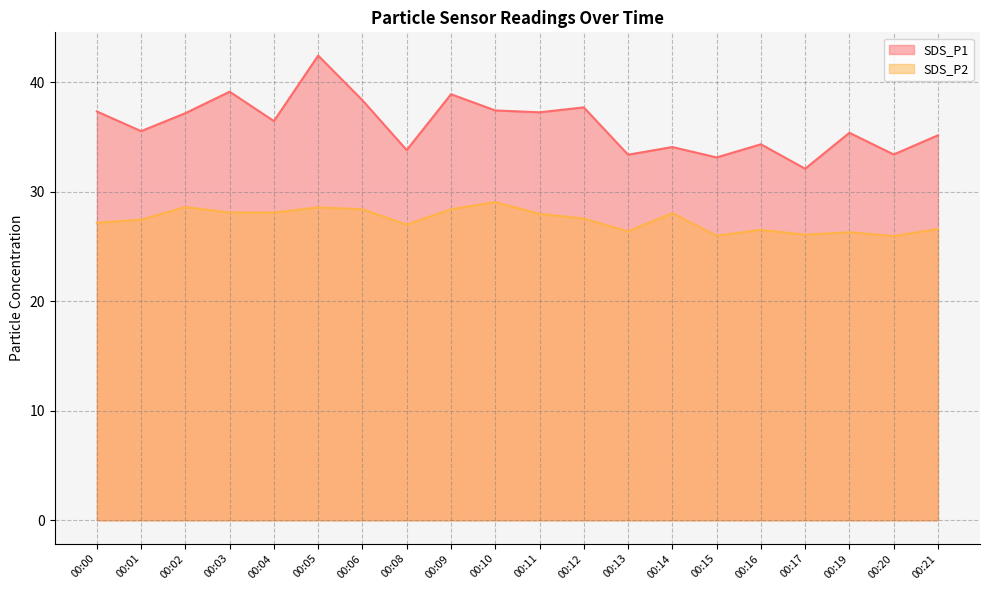

How many series are shown in this chart?

2